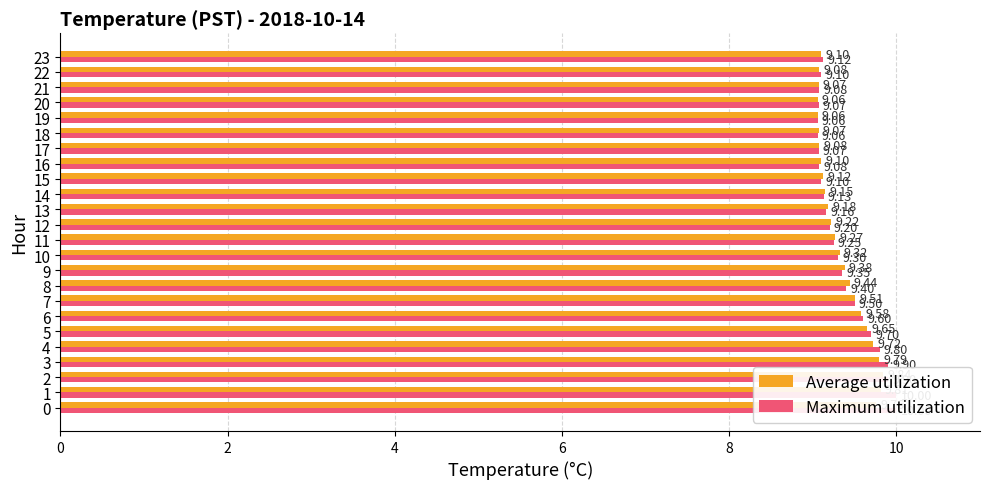

What is the sum of the Maximum utilization values at 15 and 17?

18.2